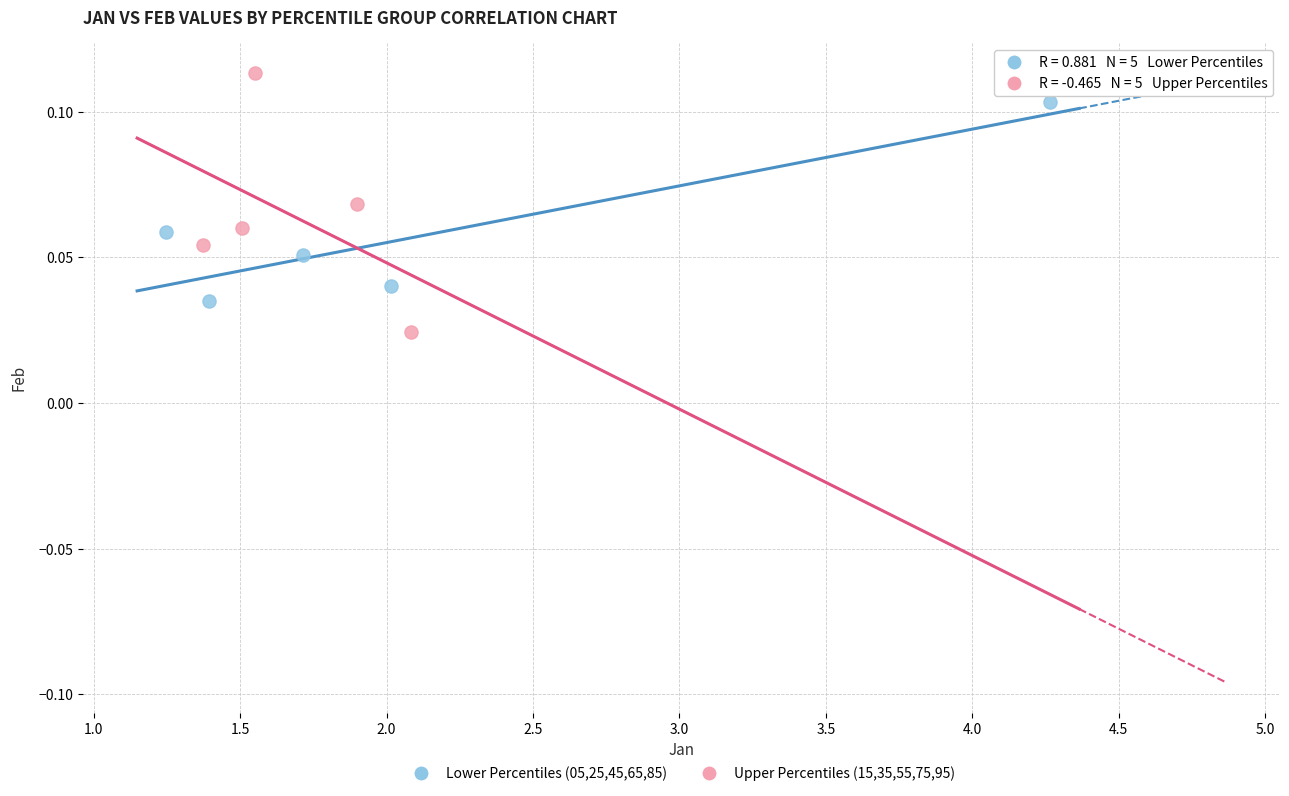

Which series contains the lowest Y value?

Upper Percentiles (15,35,55,75,95)